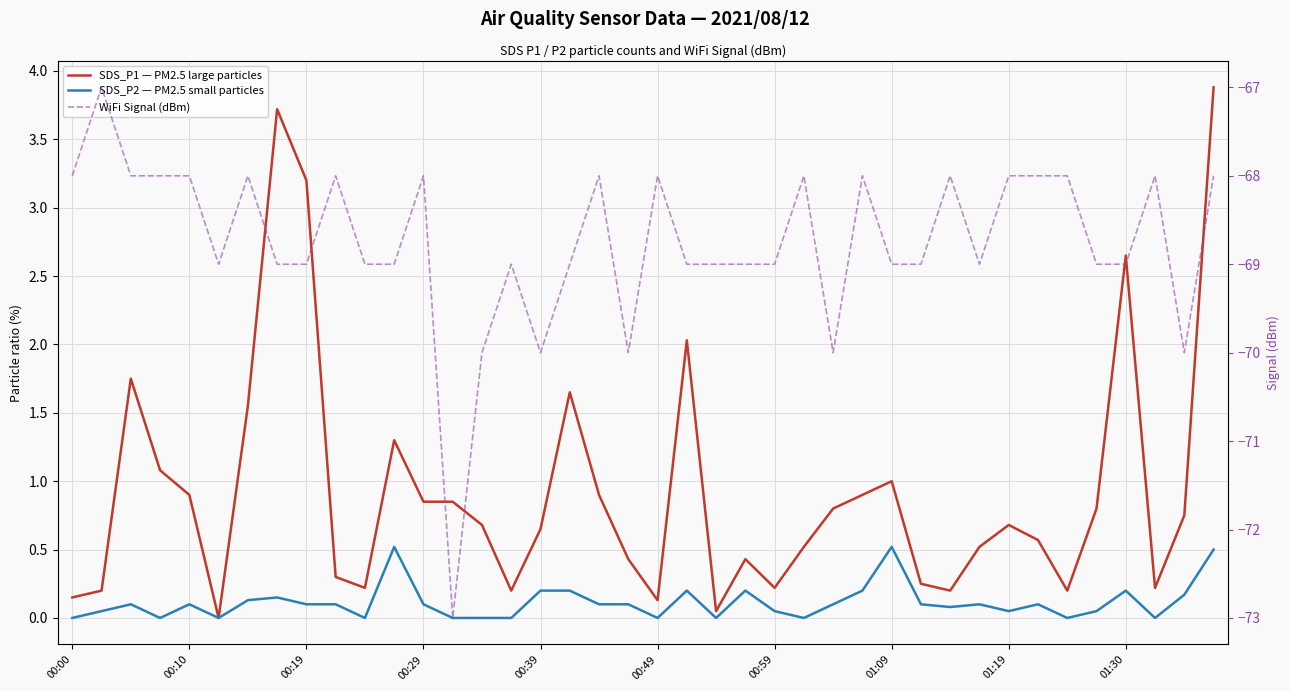

List the series in order of their peak value, highest first.

SDS_P1 — PM2.5 large particles, SDS_P2 — PM2.5 small particles, WiFi Signal (dBm)